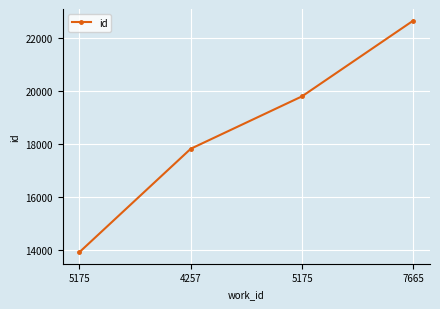

Reading right to left, what are all the values shown in this chart?

7665=22641	5175=19788	4257=17814	5175=13921